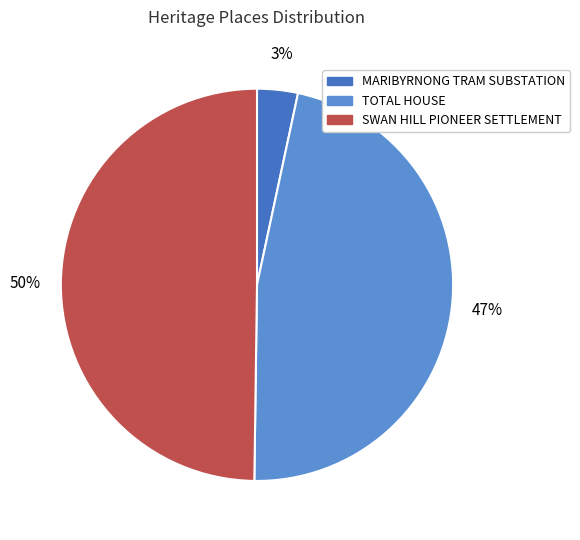

True or false: TOTAL HOUSE accounts for 61% of the total.

False